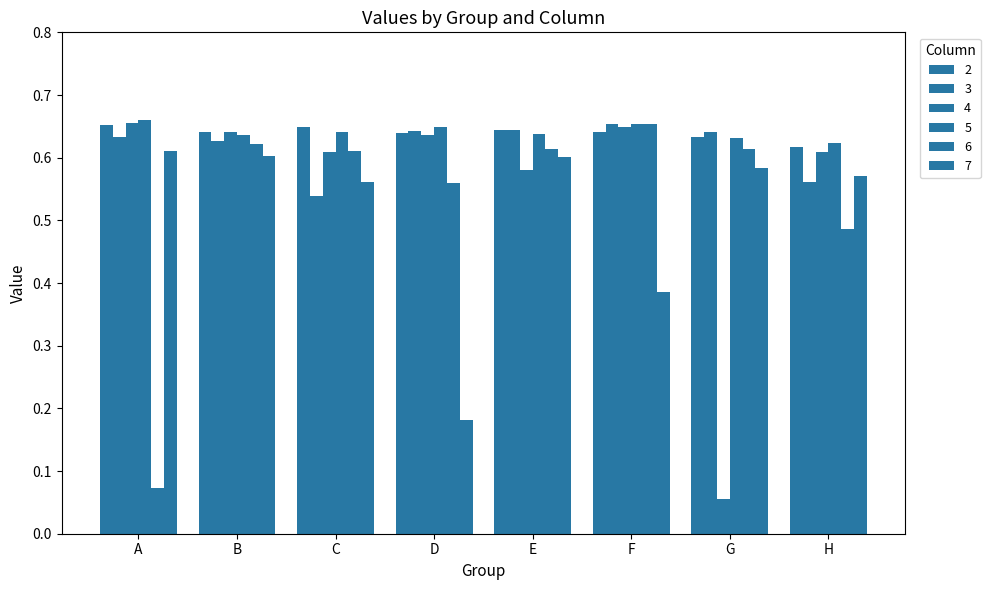

Reading left to right, transcribe all the data shown in this chart.

2: A=0.7	B=0.6	C=0.6	D=0.6	E=0.6	F=0.6	G=0.6	H=0.6
3: A=0.6	B=0.6	C=0.5	D=0.6	E=0.6	F=0.7	G=0.6	H=0.6
4: A=0.7	B=0.6	C=0.6	D=0.6	E=0.6	F=0.6	G=0.1	H=0.6
5: A=0.7	B=0.6	C=0.6	D=0.6	E=0.6	F=0.7	G=0.6	H=0.6
6: A=0.1	B=0.6	C=0.6	D=0.6	E=0.6	F=0.7	G=0.6	H=0.5
7: A=0.6	B=0.6	C=0.6	D=0.2	E=0.6	F=0.4	G=0.6	H=0.6